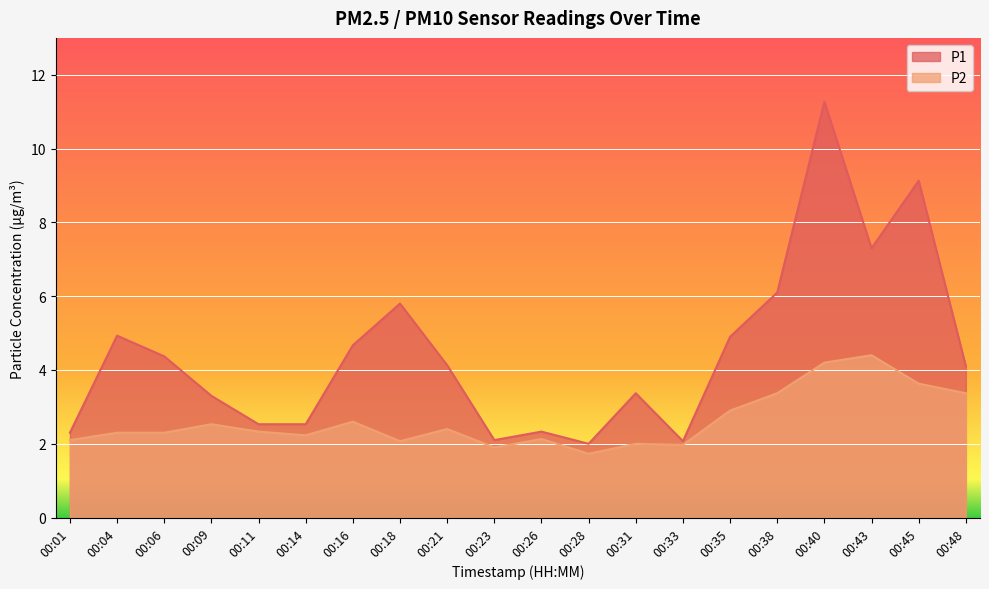

In P1, how many points are higher than both neighbors (excluding endpoints)?

6